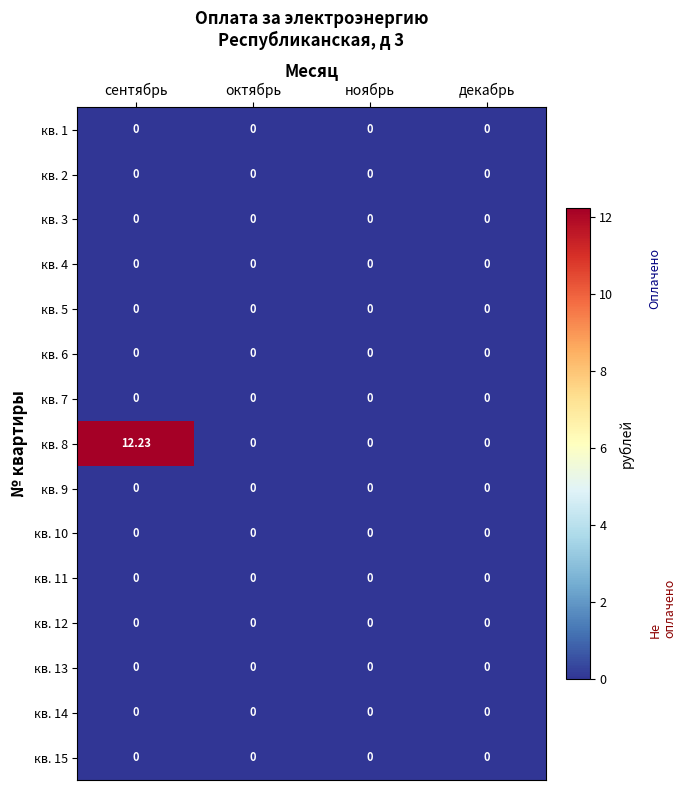

At which category is the sum across all series the highest?

сентябрь